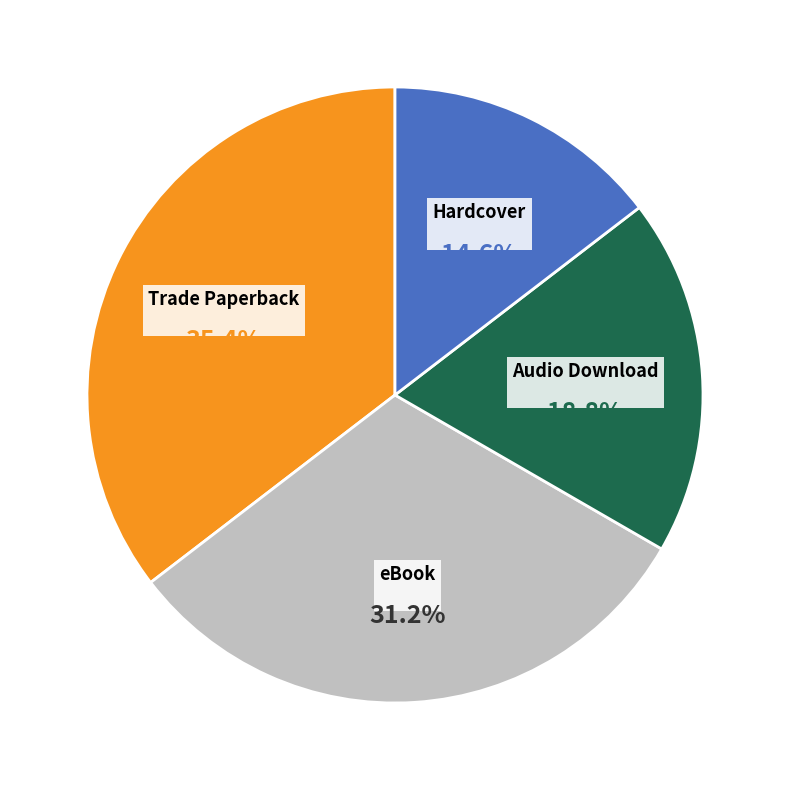

To the nearest percent, what is the combined percentage of Audio Download and Trade Paperback?

54%